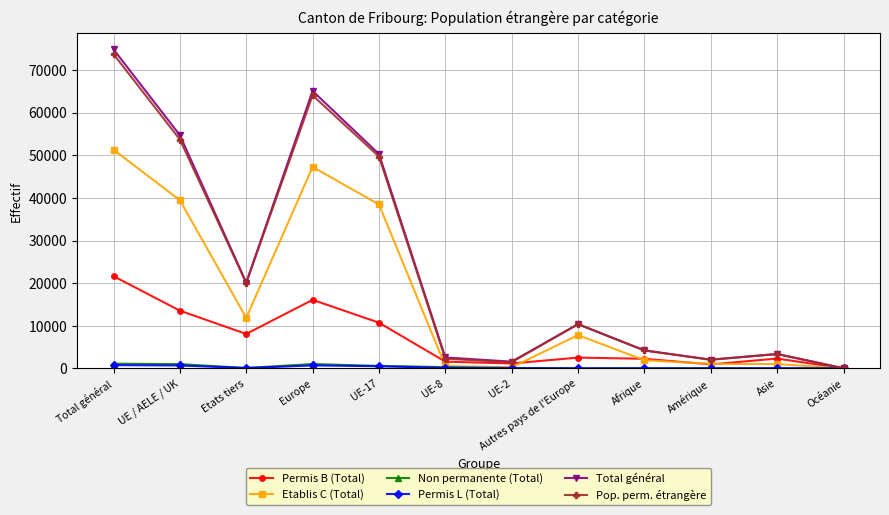

True or false: Permis B (Total) has a value of 21641 at Total général.

True